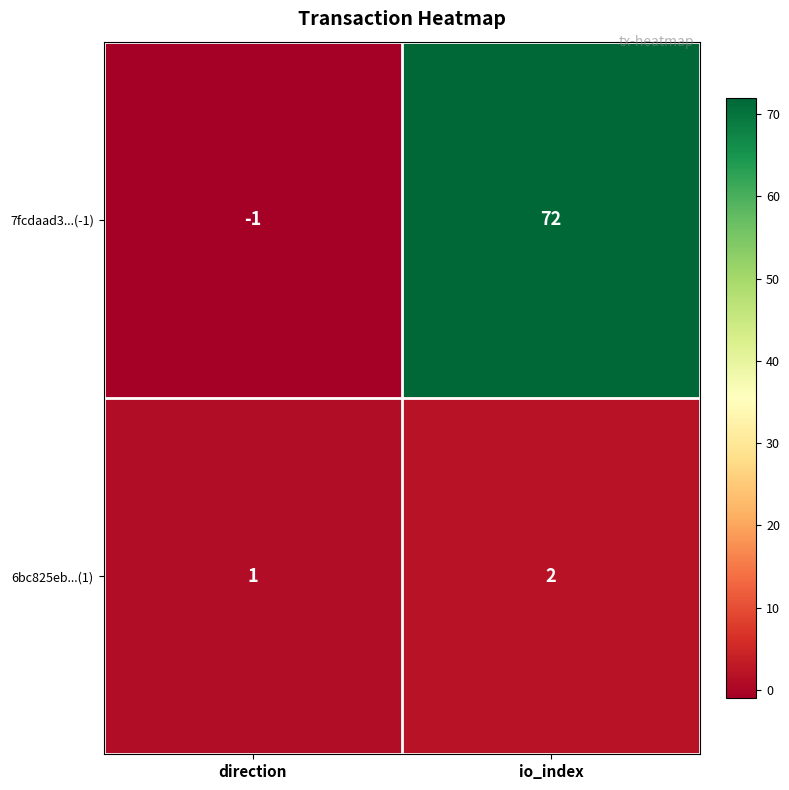

Count the number of data series in this chart.

2